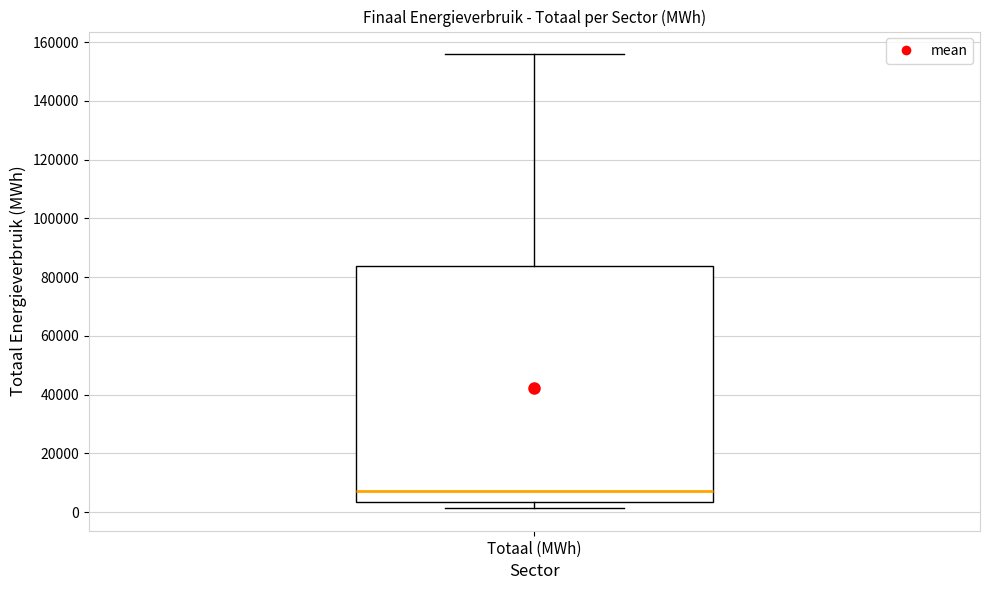

Read this box plot against the y-axis: the position of the median line, the range covered by the box, and the ends of both whiskers. The values are not printed on the chart, so give them approximately, as read against the axis.

median 8000, box 4000 to 84000, whiskers 2000 to 156000